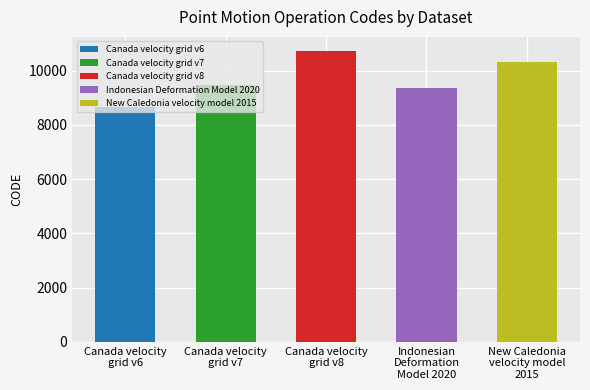

How many values are below 9483?

2